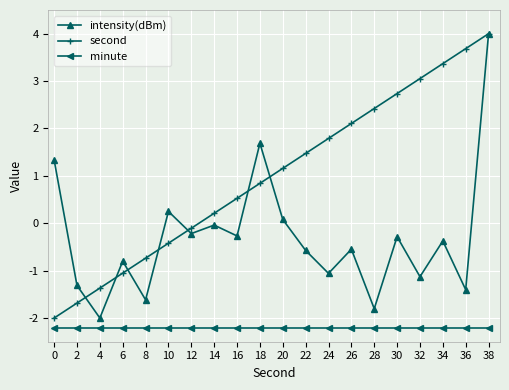

What is the value of the intensity(dBm) point at the 14th from the left?

-0.5